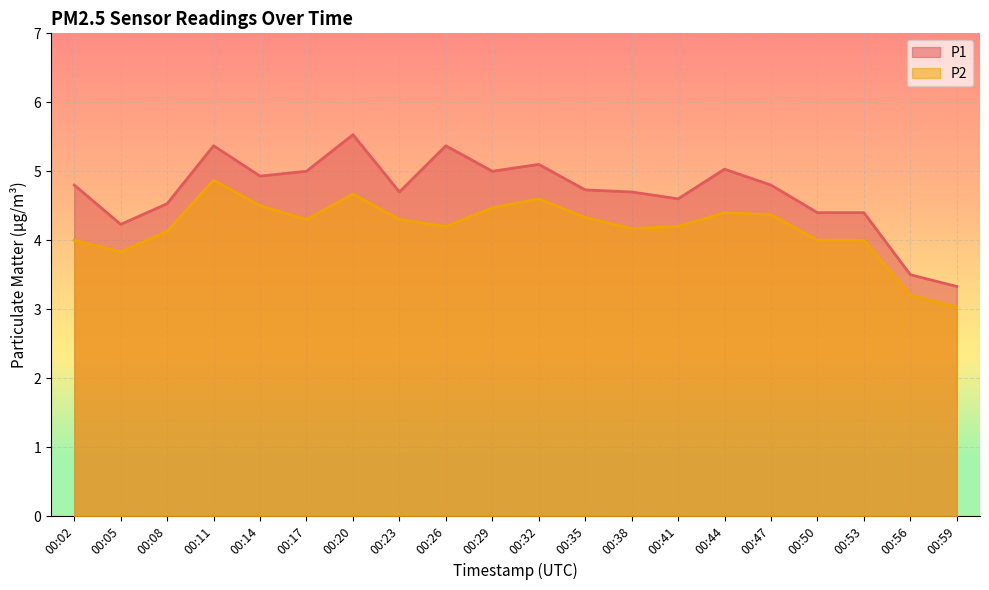

What is the smallest value displayed?

3.0